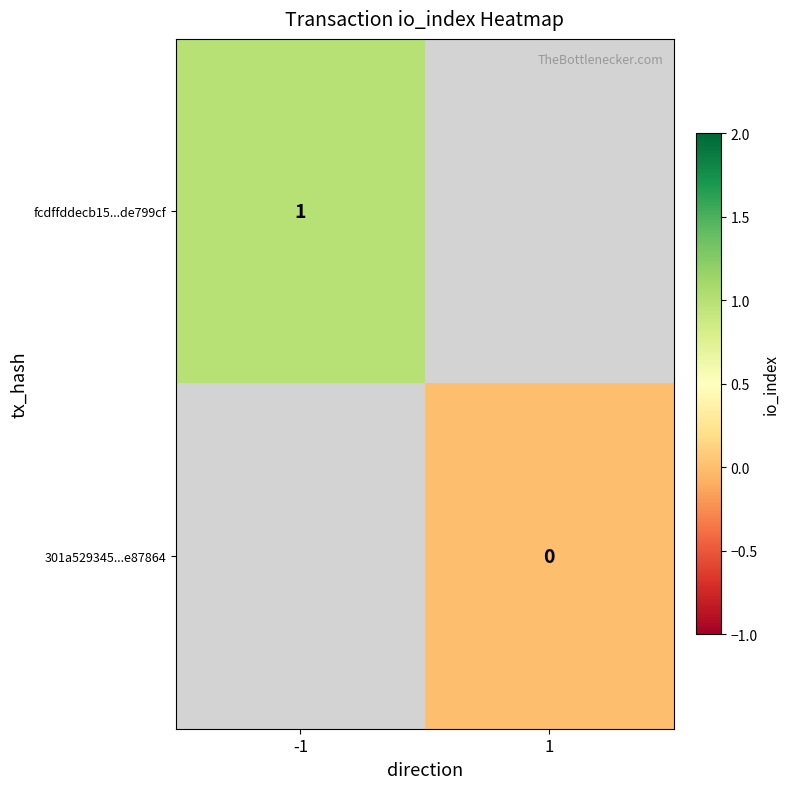

The fcdffddecb15...de799cf series shows 1 at -1. True or false?

True